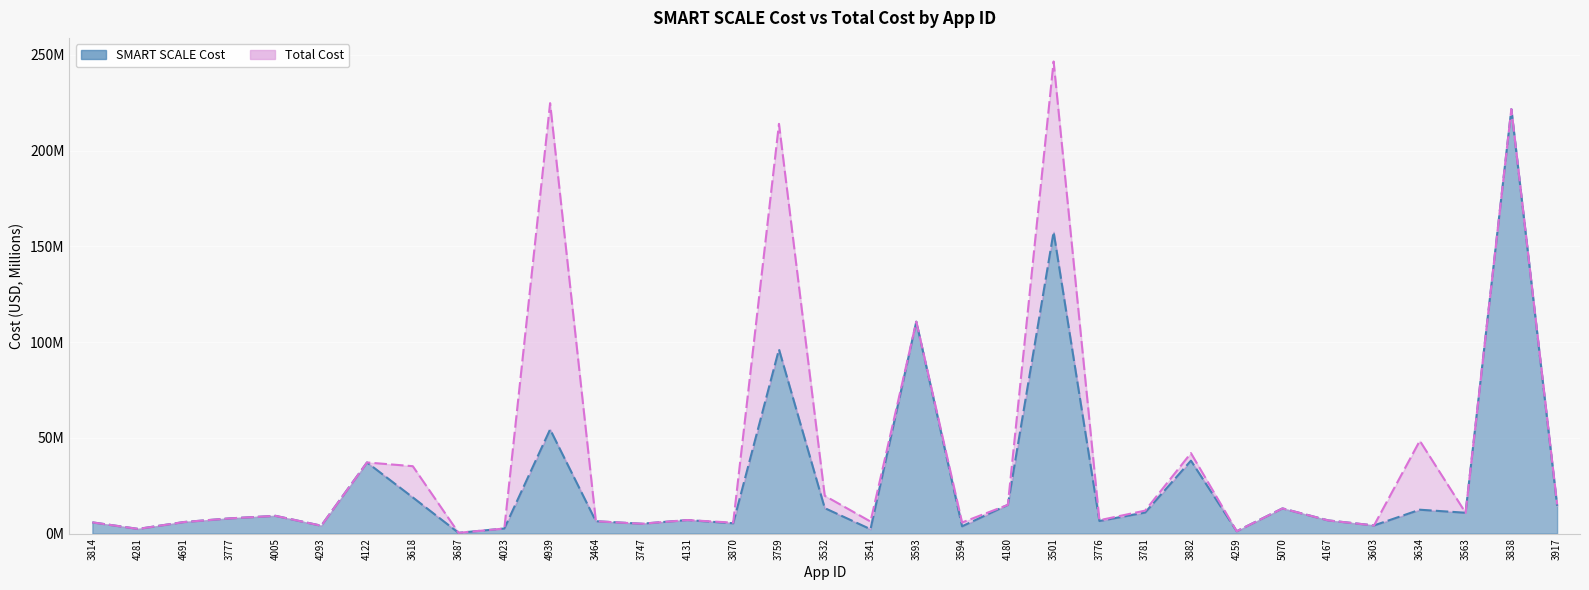

Reading left to right, transcribe all the data shown in this chart.

SMART SCALE Cost: 3814=5863221	4281=2436337	4691=6028842	3777=7937000	4005=9269000	4293=4114150	4122=37150000	3618=18900000	3687=400000	4023=2650000	4939=54410000	3464=6455554	3747=5149697	4131=7073588	3870=5392000	3759=96243714	3532=13309374	3541=2286612	3593=110681486	3594=3800000	4180=15000000	3501=157572770	3776=6567086	3781=11000000	3882=38096000	4259=1229000	5070=13150000	4167=6881091	3603=4253000	3634=12466397	3563=10882000	3838=221698000	3917=14513495
Total Cost: 3814=5863221	4281=2436337	4691=6028842	3777=7937000	4005=9269000	4293=4114150	4122=37150000	3618=35200000	3687=400000	4023=2650000	4939=224820000	3464=6455554	3747=5149697	4131=7073588	3870=5705000	3759=214000000	3532=19750000	3541=6286612	3593=110681486	3594=5800000	4180=15000000	3501=246572770	3776=6967086	3781=12000000	3882=42030000	4259=1229000	5070=13150000	4167=6881091	3603=4253000	3634=48466397	3563=10882000	3838=221698000	3917=15223495